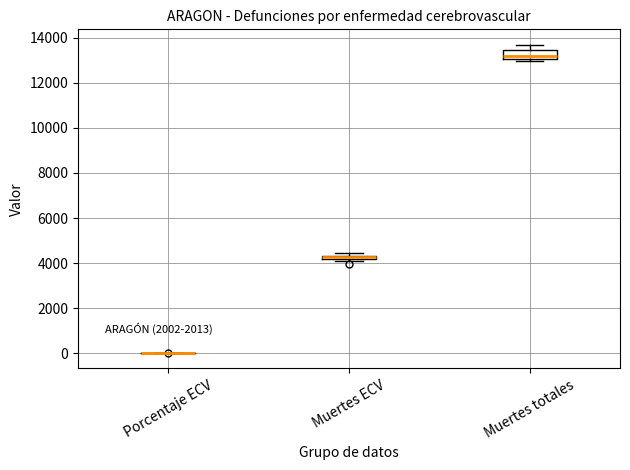

Comparing the boxes themselves (not the whiskers), which one is the tallest?

Muertes totales